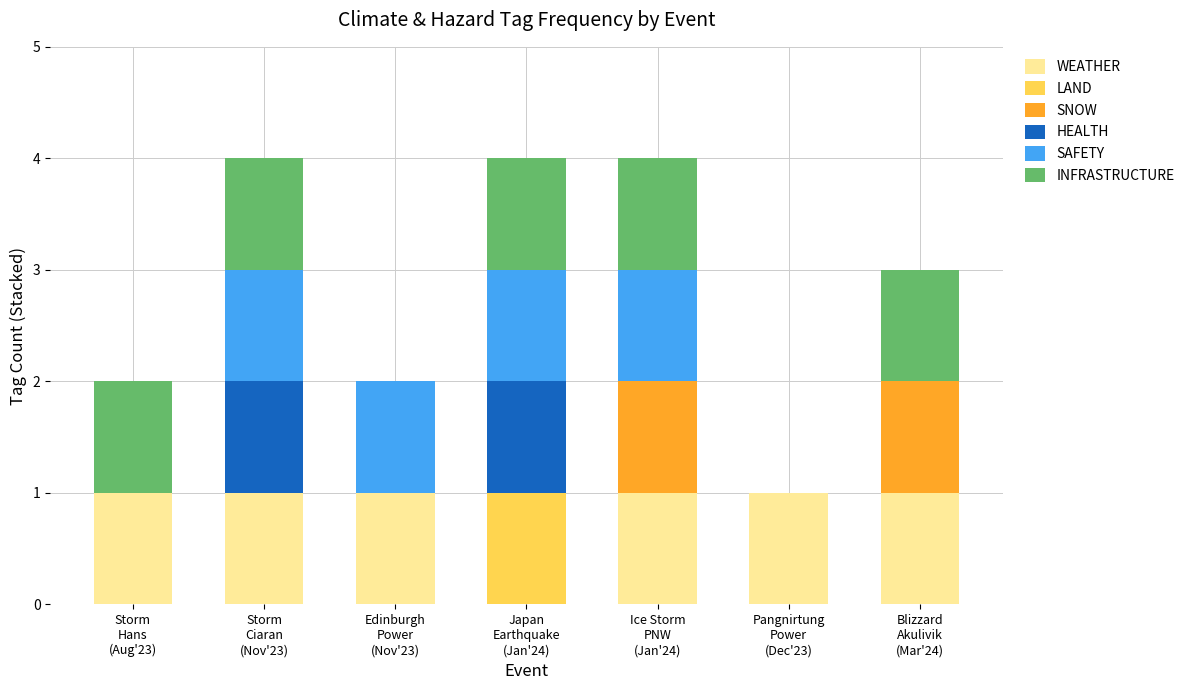

What are all the series names shown in the legend?

WEATHER, LAND, SNOW, HEALTH, SAFETY, INFRASTRUCTURE